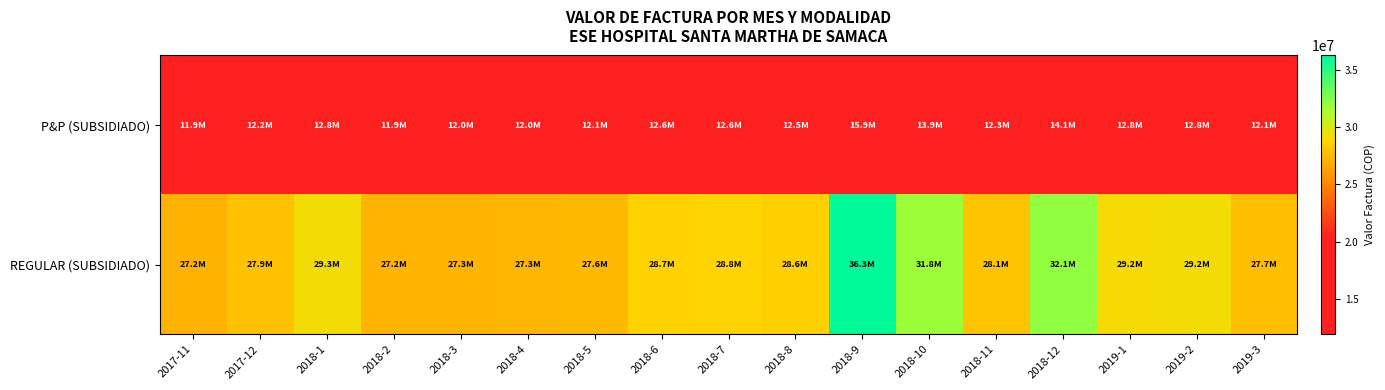

List the series in order of their peak value, lowest first.

P&P (SUBSIDIADO), REGULAR (SUBSIDIADO)